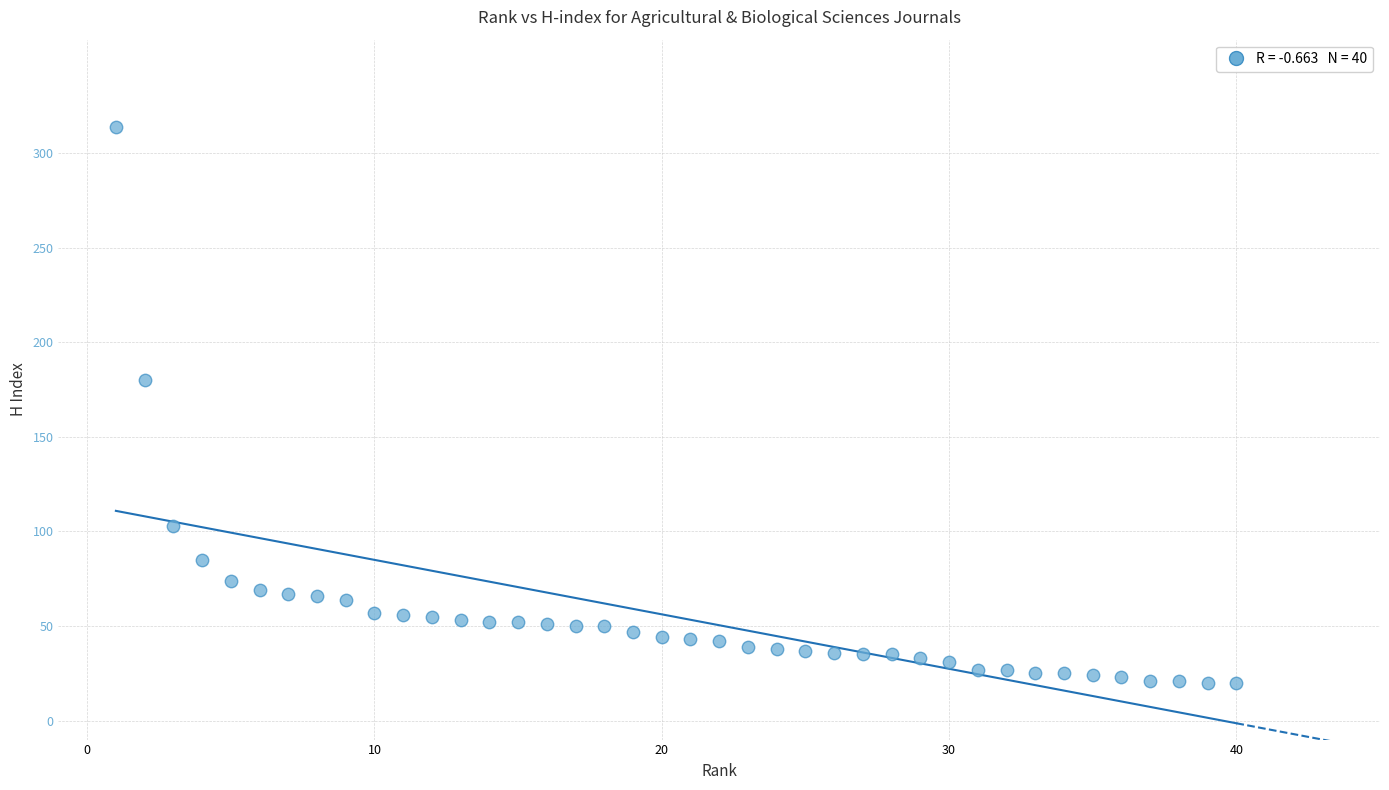

What Y value in the scatter plot is closest to 167?

180